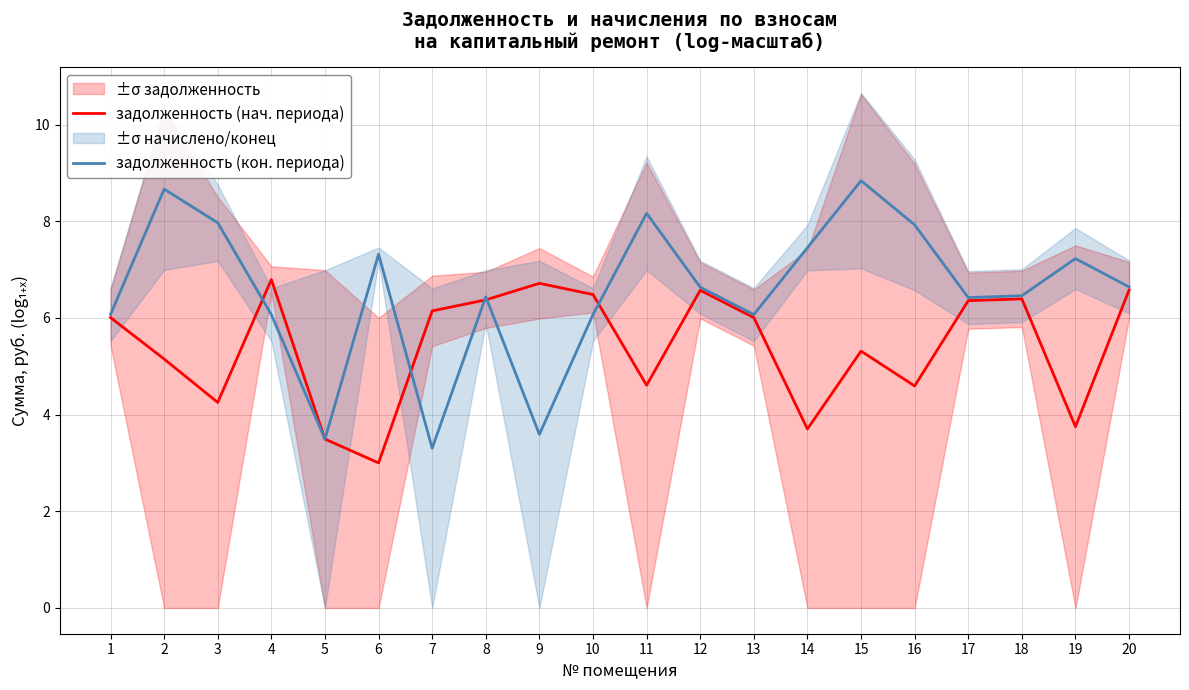

Between 4 and 6, which series saw the biggest shift?

задолженность (нач. периода)